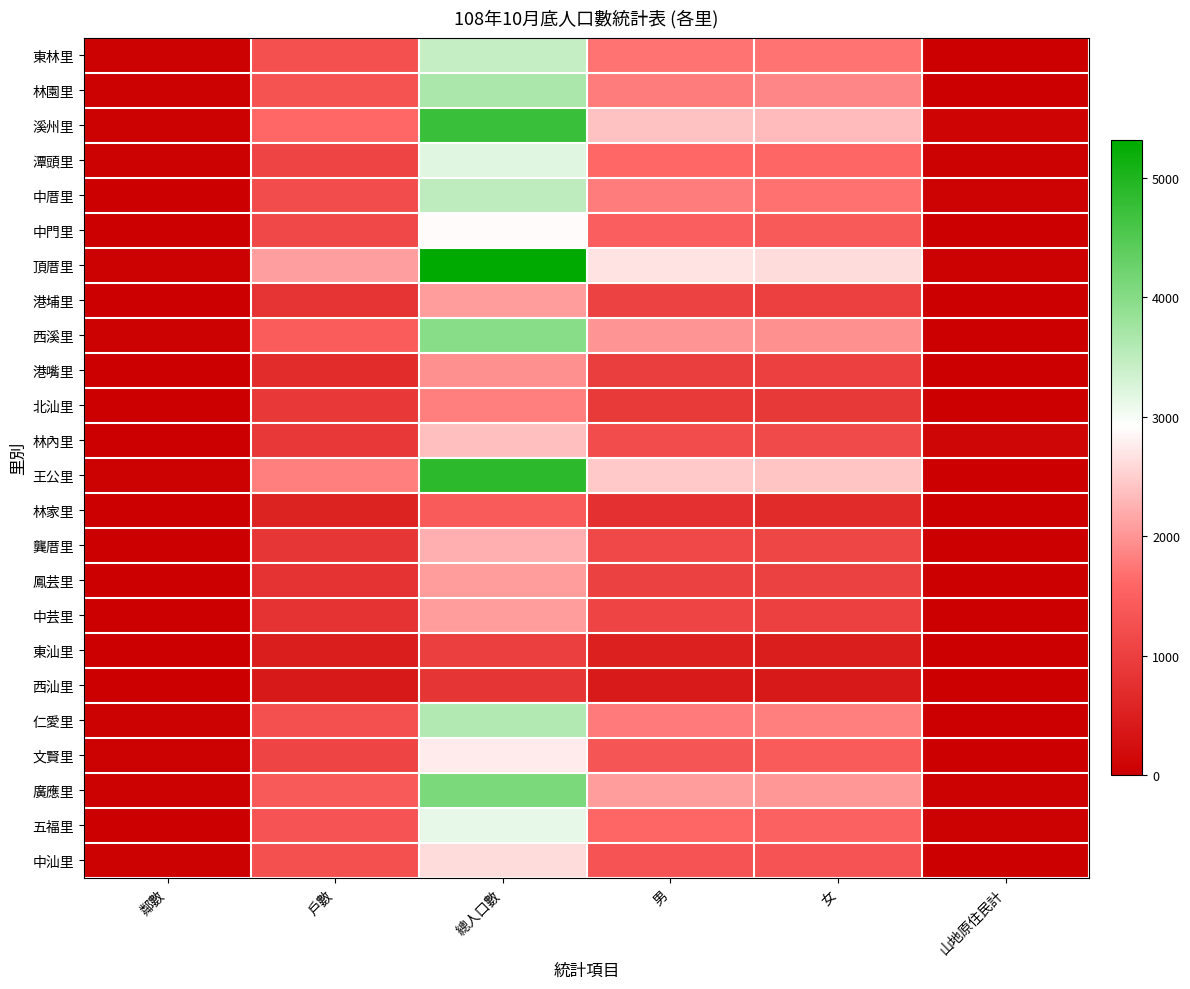

At which category does the chart reach its minimum across all series?

山地原住民計